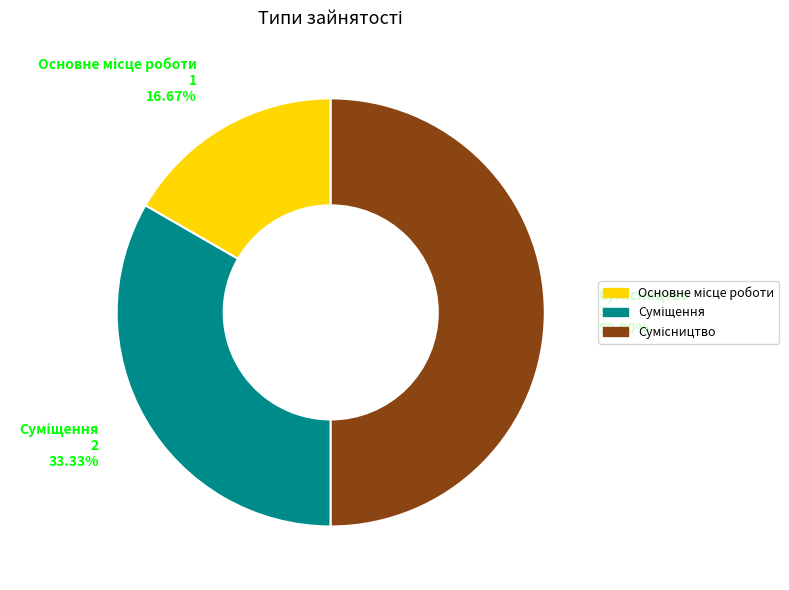

Which slice is the largest?

Сумісництво